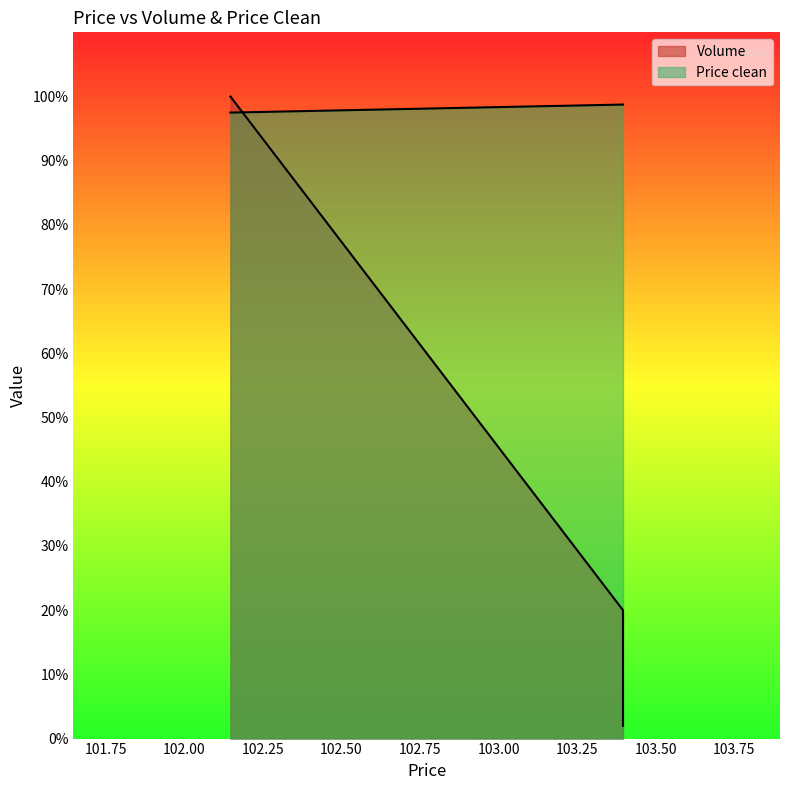

What is the sum of all Volume values?

122.0